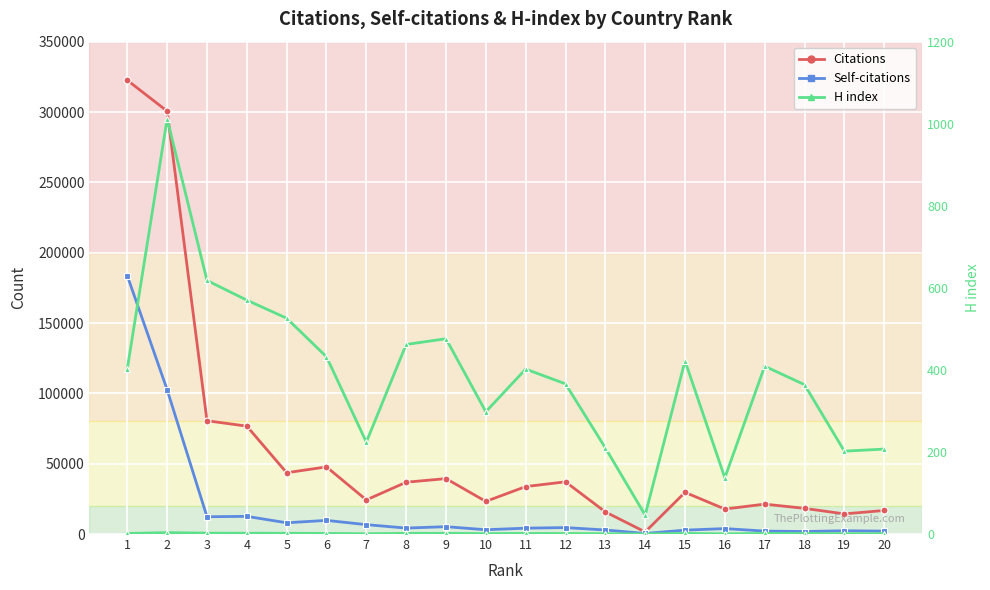

Is this an area chart (filled region under the line)?

No